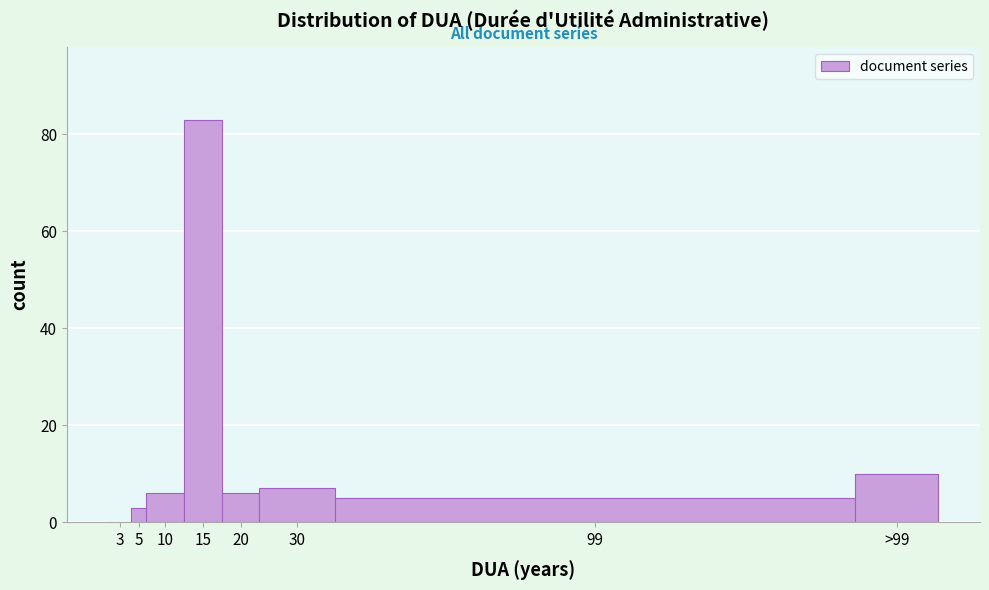

Reading left to right, list all the values displayed in this chart.

3=0	5=3	10=6	15=83	20=6	30=7	99=5	>99=10